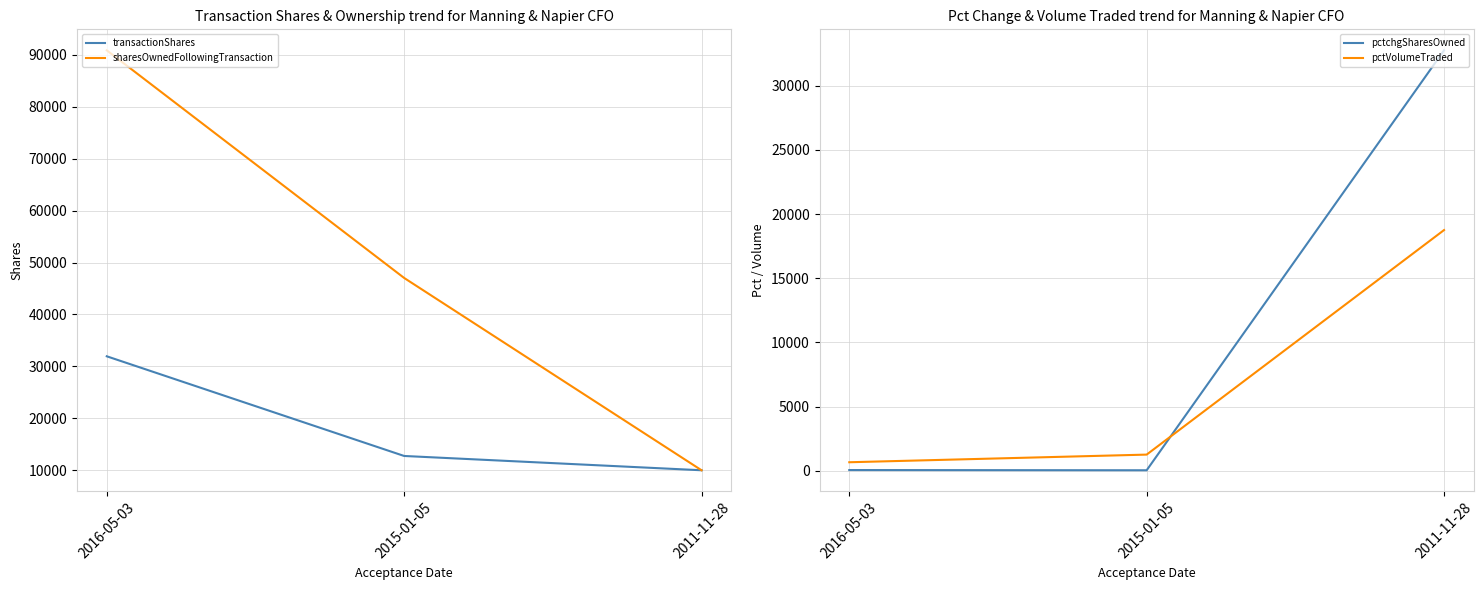

What is the sum of all transactionShares values?

54702